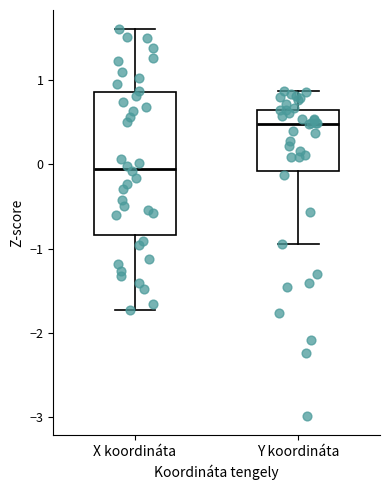

Which box is the tallest, from its lower edge to its upper edge?

X koordináta